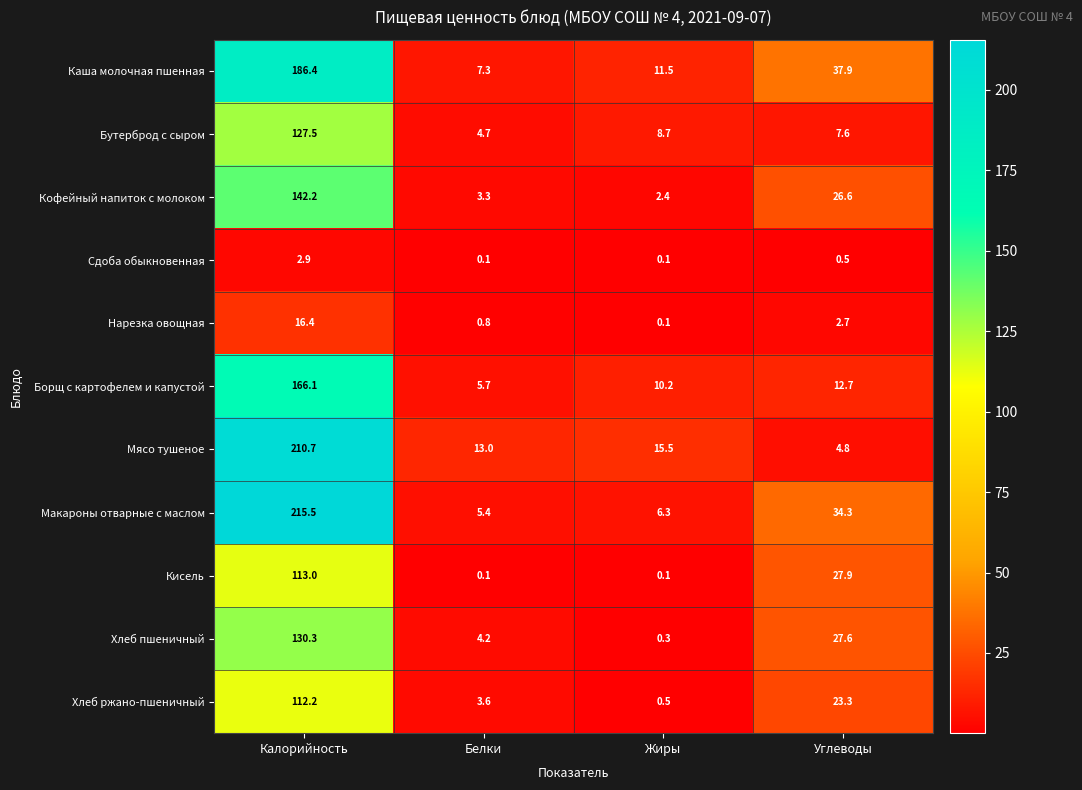

At which label is Сдоба обыкновенная closest to 1?

Углеводы